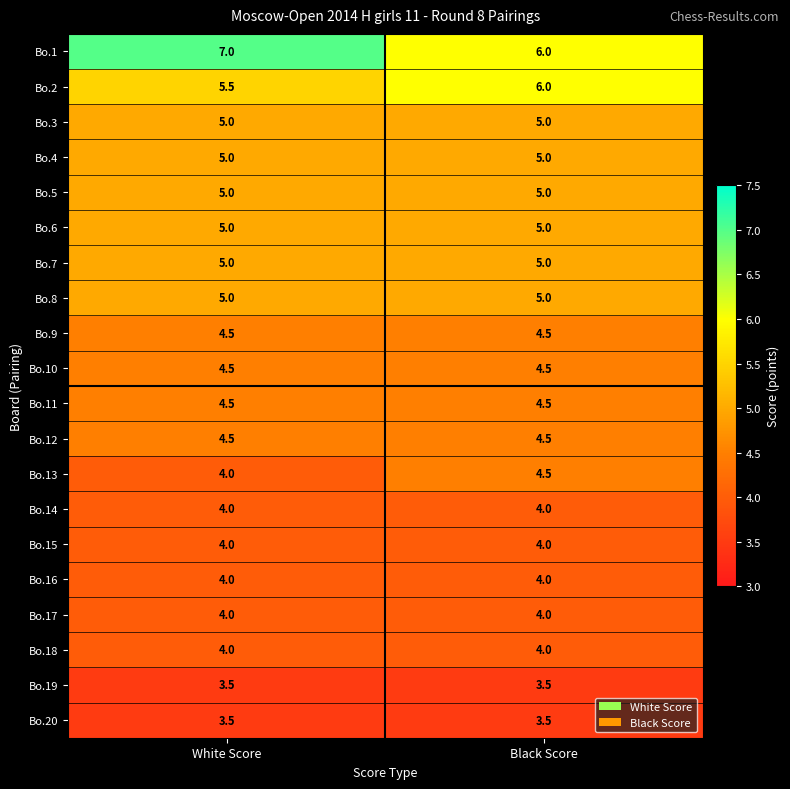

Which series has the widest spread of values?

Bo.1